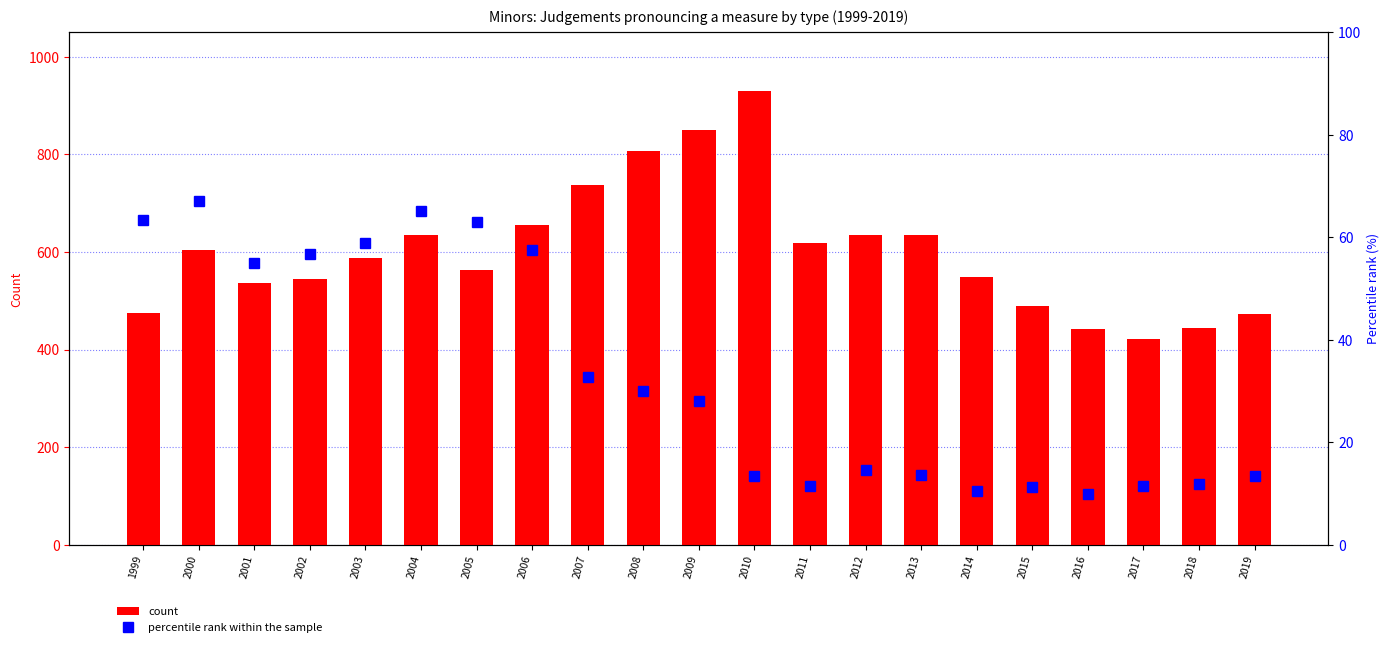

What are all the series names shown in the legend?

count, percentile rank within the sample